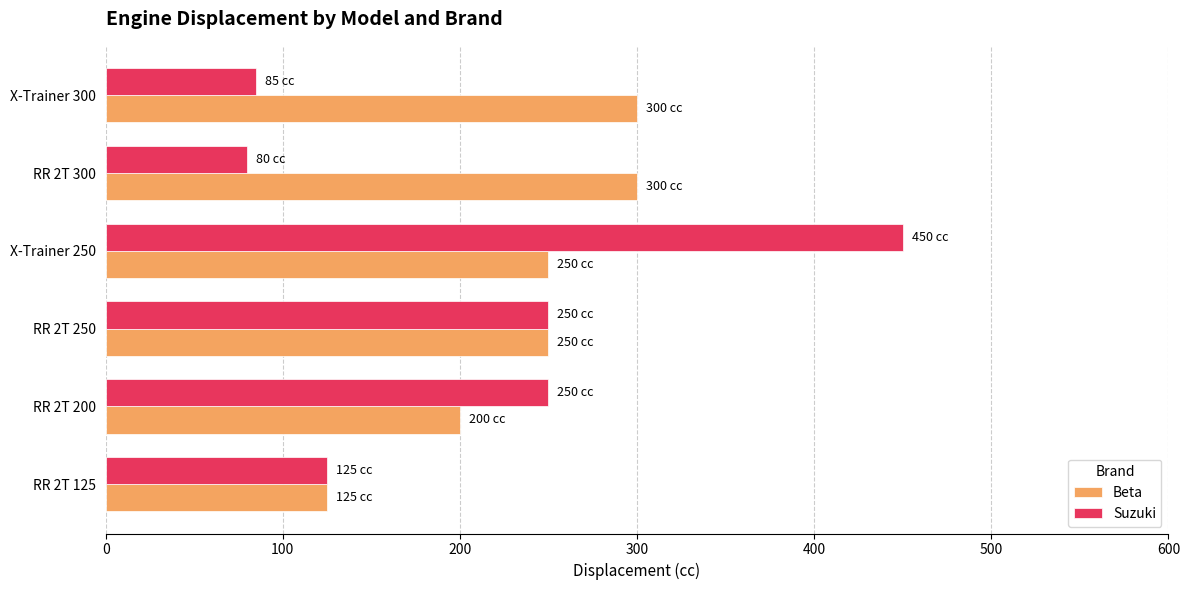

Between RR 2T 250 and RR 2T 300, which series saw the biggest shift?

Suzuki